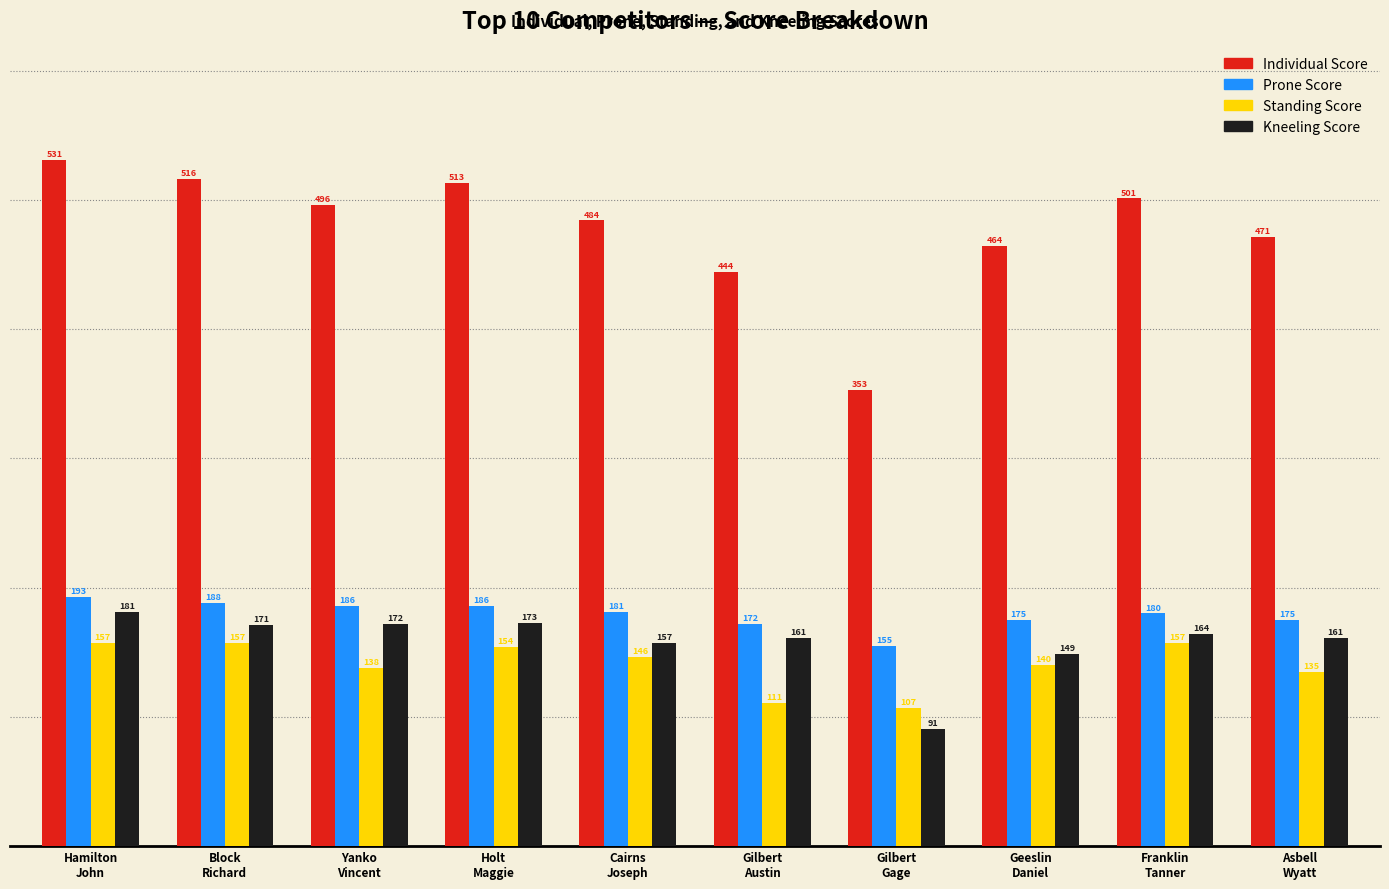

Is the value of Kneeling Score at Franklin
Tanner greater than the value of Prone Score at Cairns
Joseph?

No